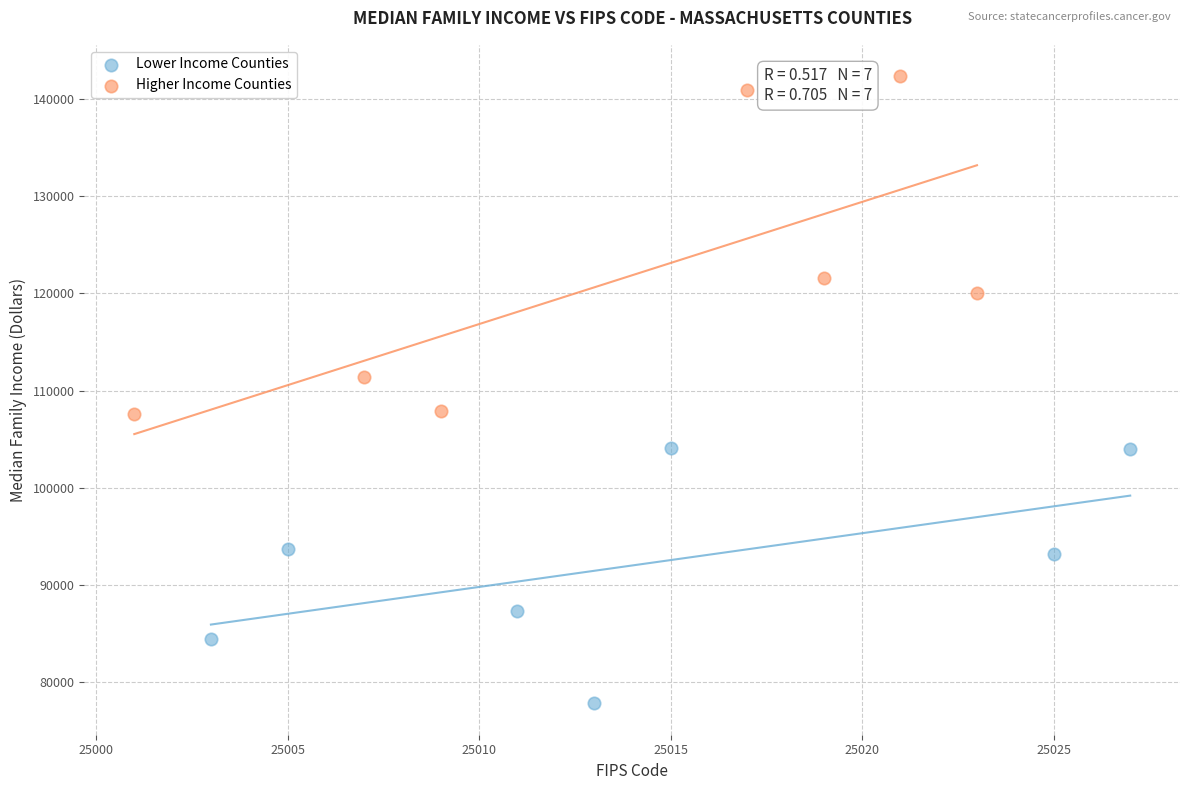

What are all the series names shown in the legend?

Lower Income Counties, Higher Income Counties